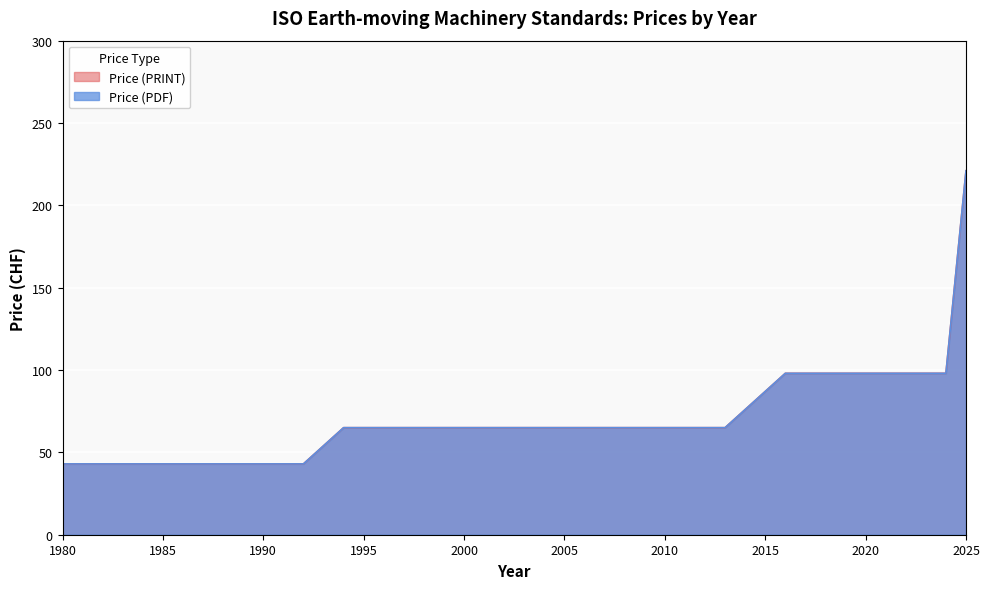

Between 1995 and 2023, which series saw the biggest shift?

Price (PDF)